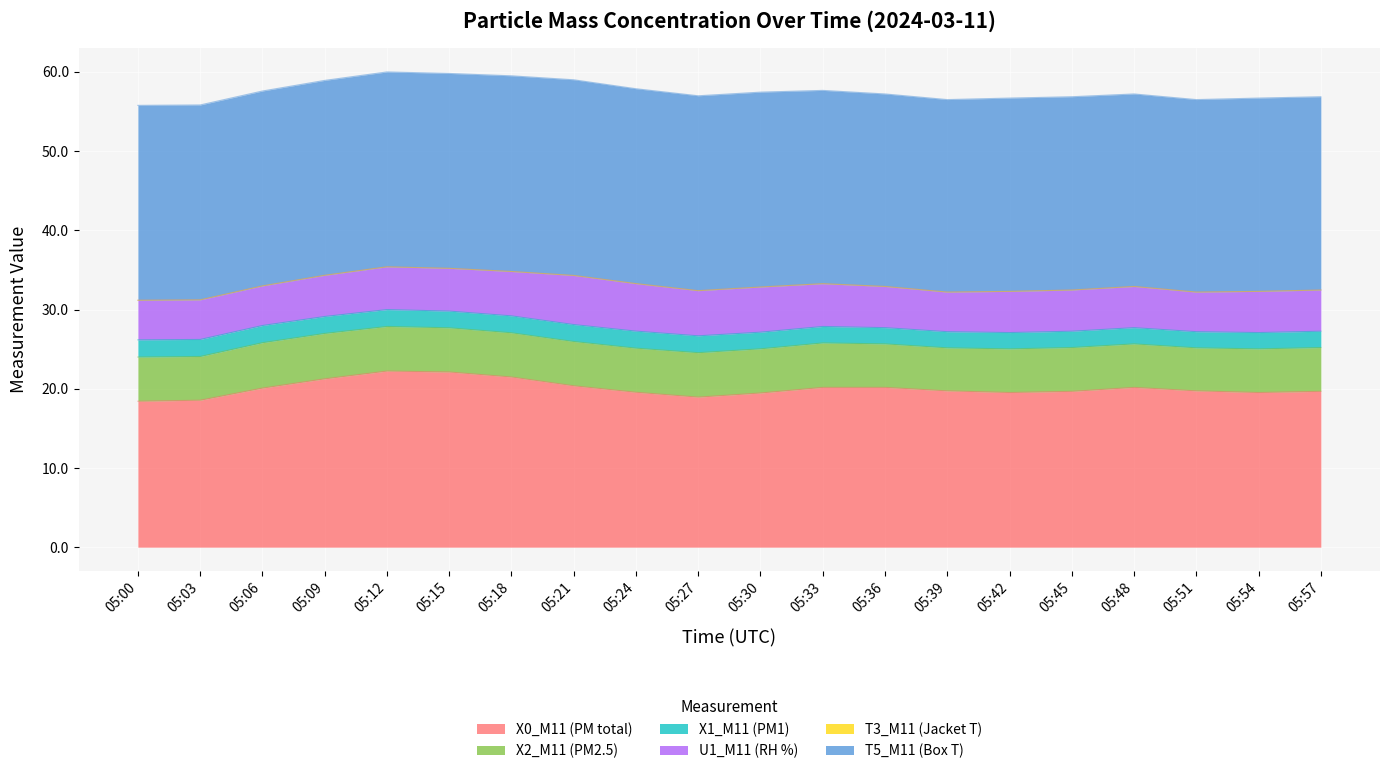

True or false: X1_M11 (PM1) and X2_M11 (PM2.5) intersect in this chart.

False